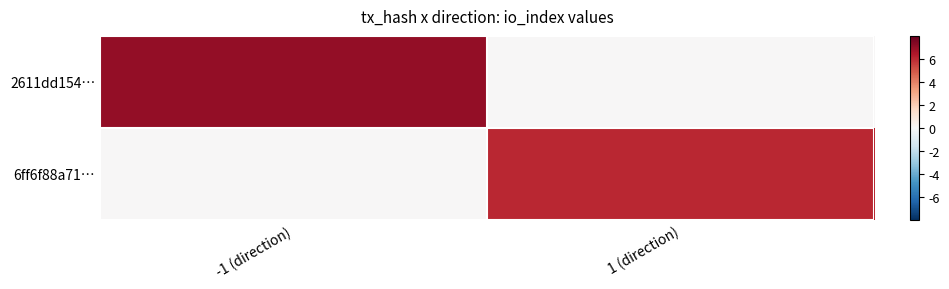

Which label corresponds to the largest value in the chart?

-1 (direction)